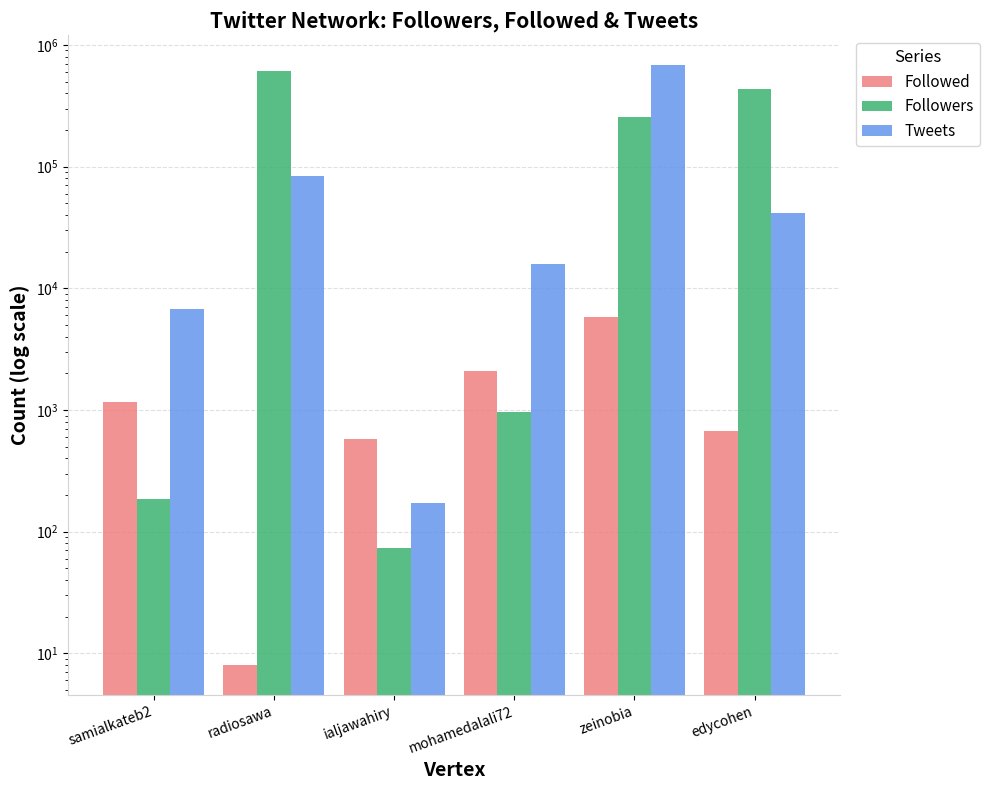

Which series has the widest spread of values?

Tweets